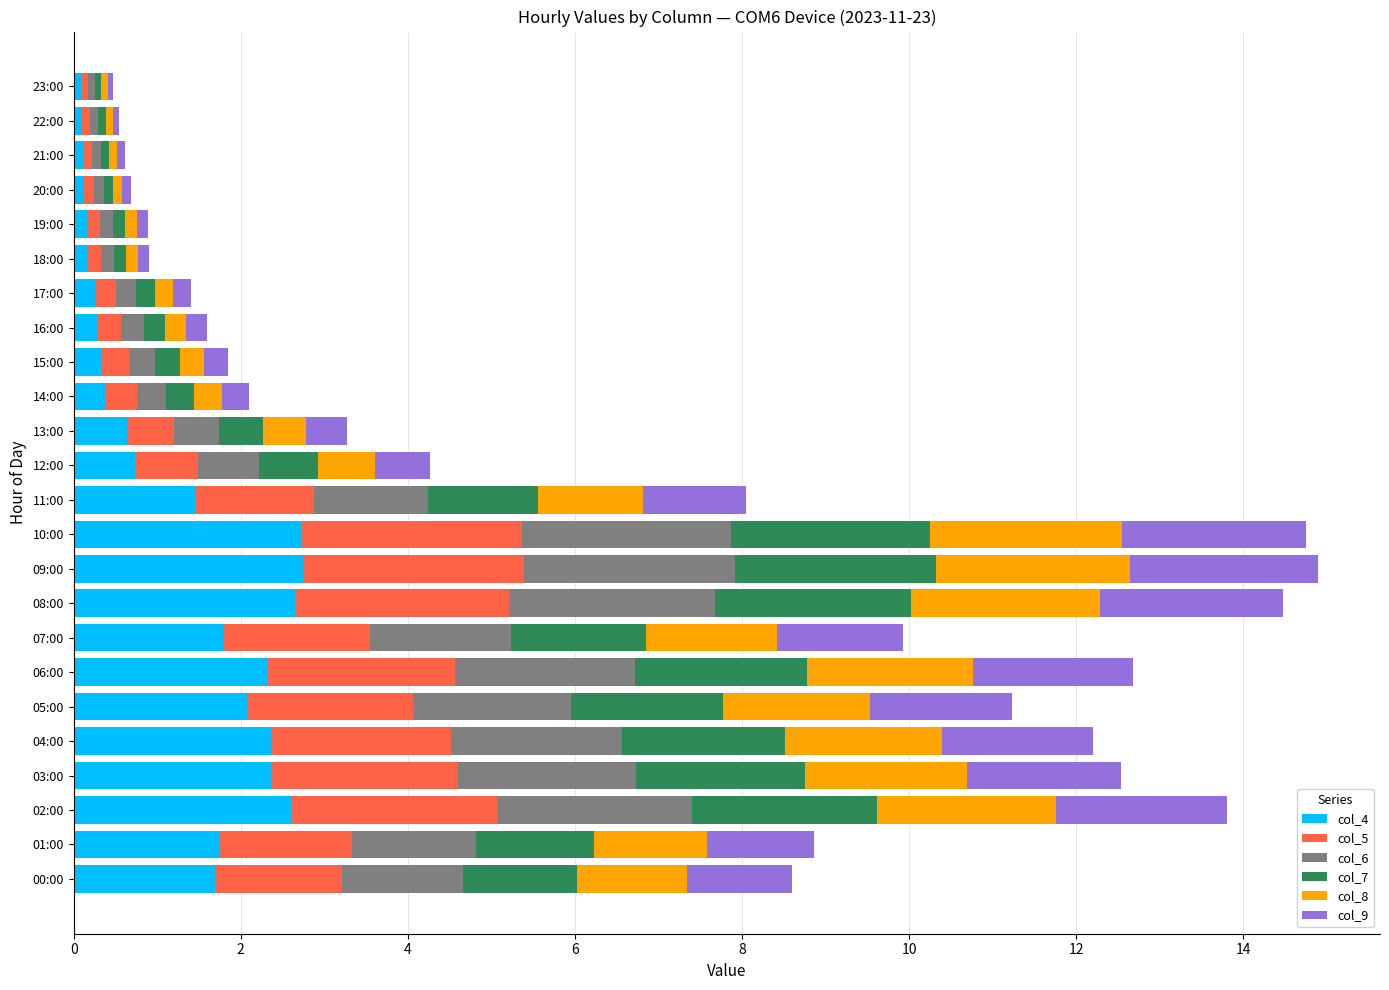

What is the average value of the col_4 series?

1.2